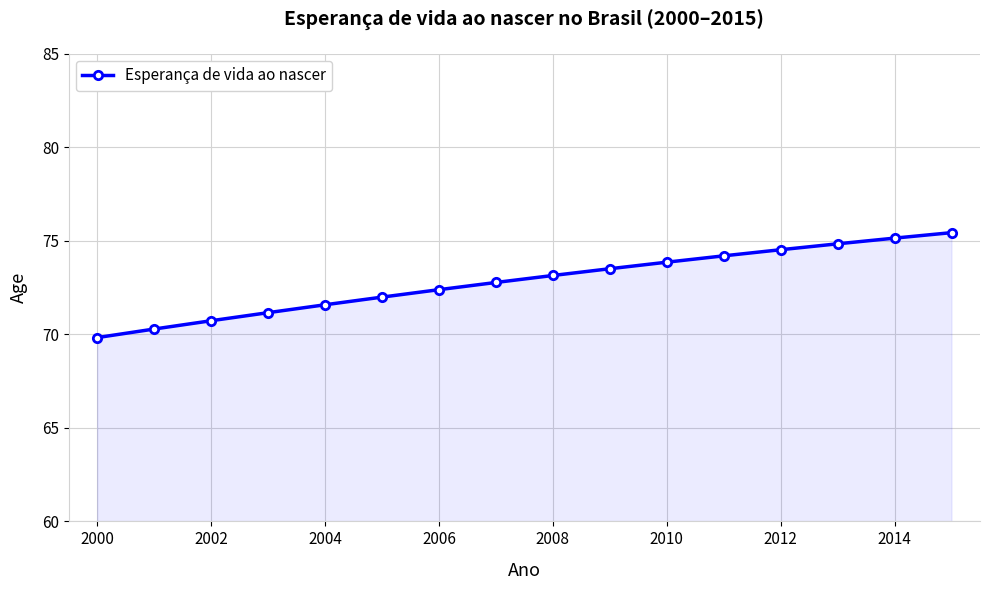

What is the average value?

72.8